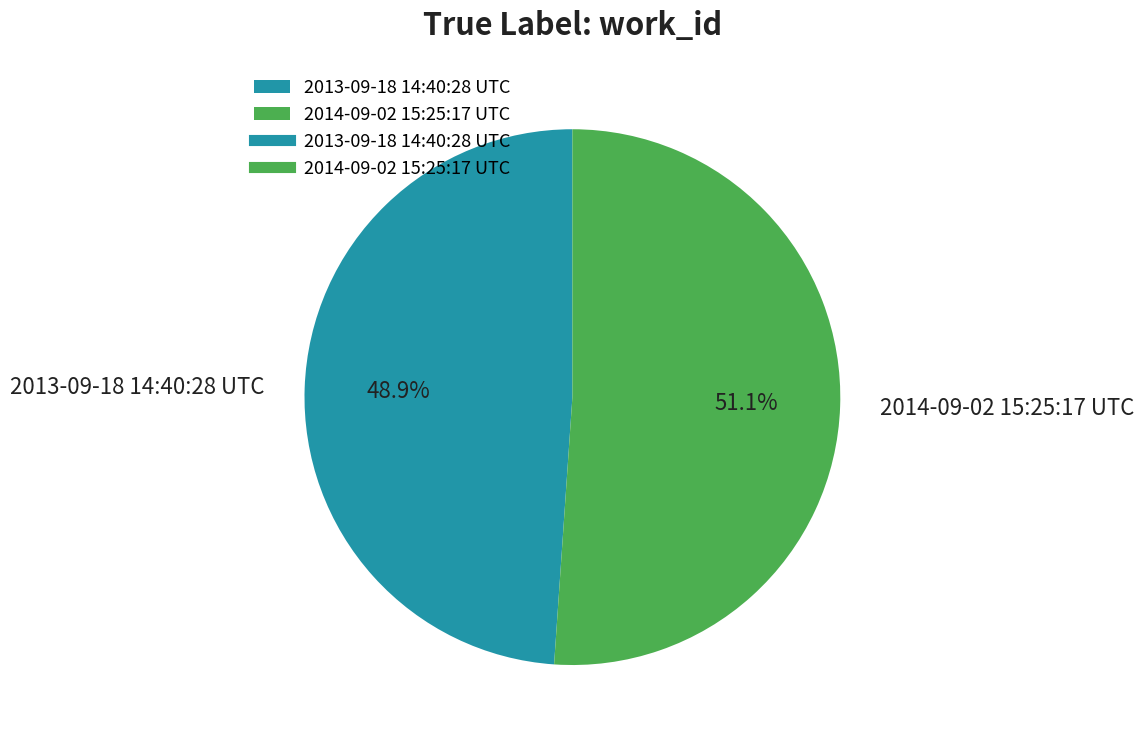

Between 2014-09-02 15:25:17 UTC and 2013-09-18 14:40:28 UTC, which is larger?

2014-09-02 15:25:17 UTC